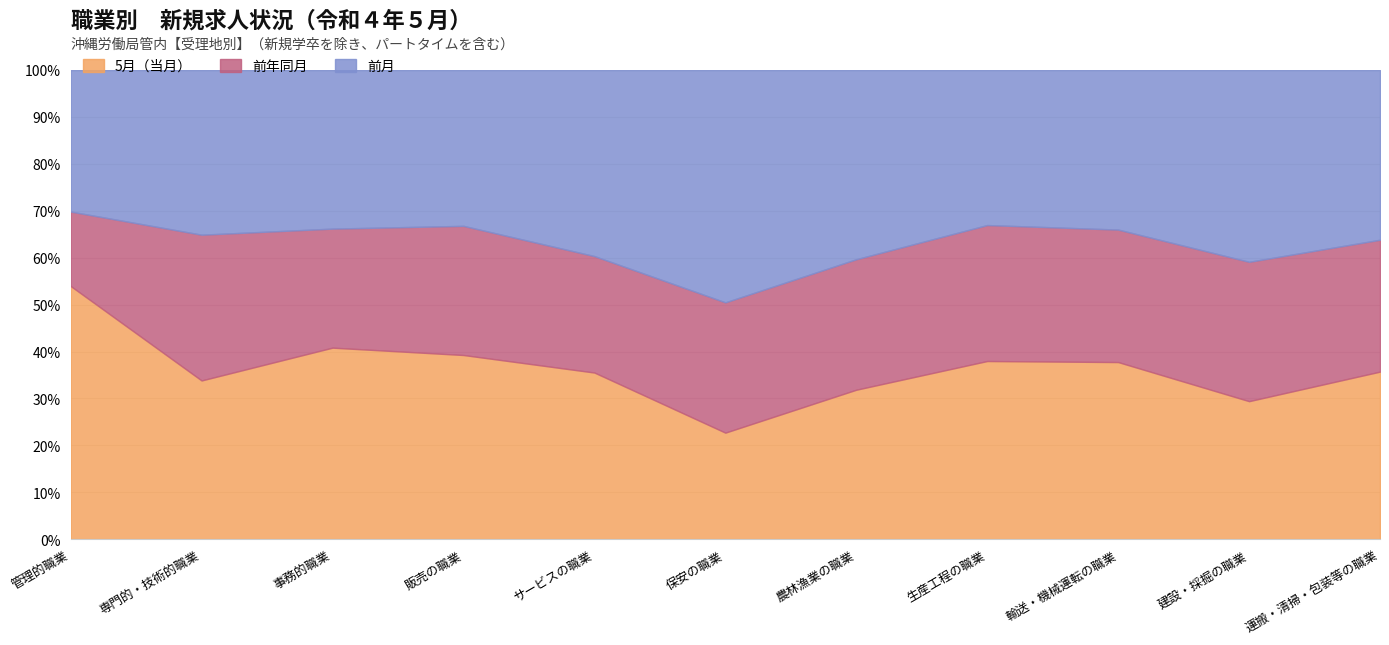

What position from the right is 運搬・清掃・包装等の職業?

1